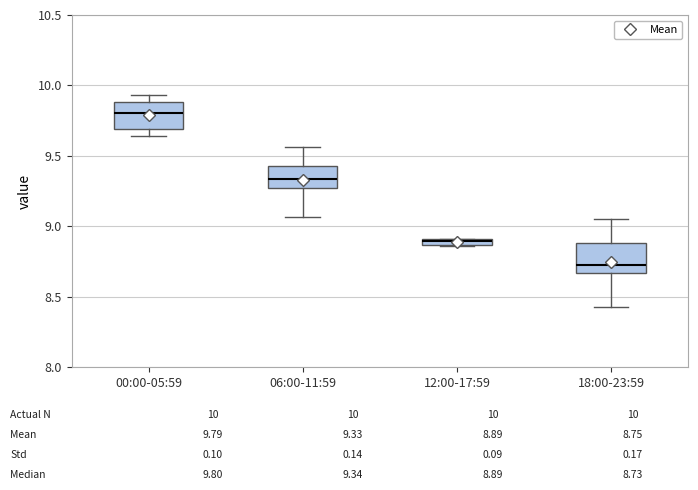

Which box has the lowest median line?

18:00-23:59